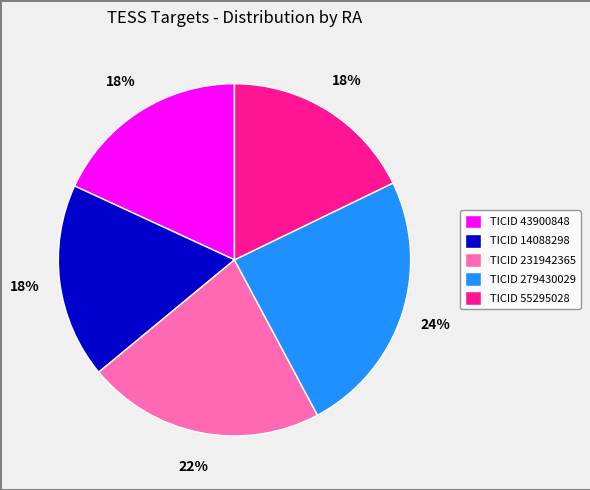

Which category has the biggest portion of the pie?

TICID 279430029